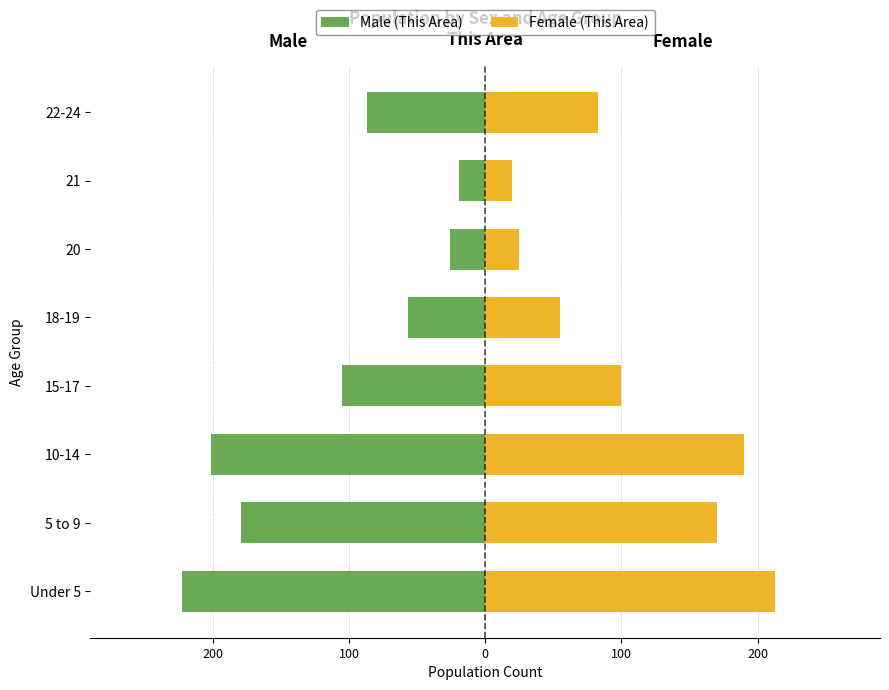

What are all the series names shown in the legend?

Male (This Area), Female (This Area)